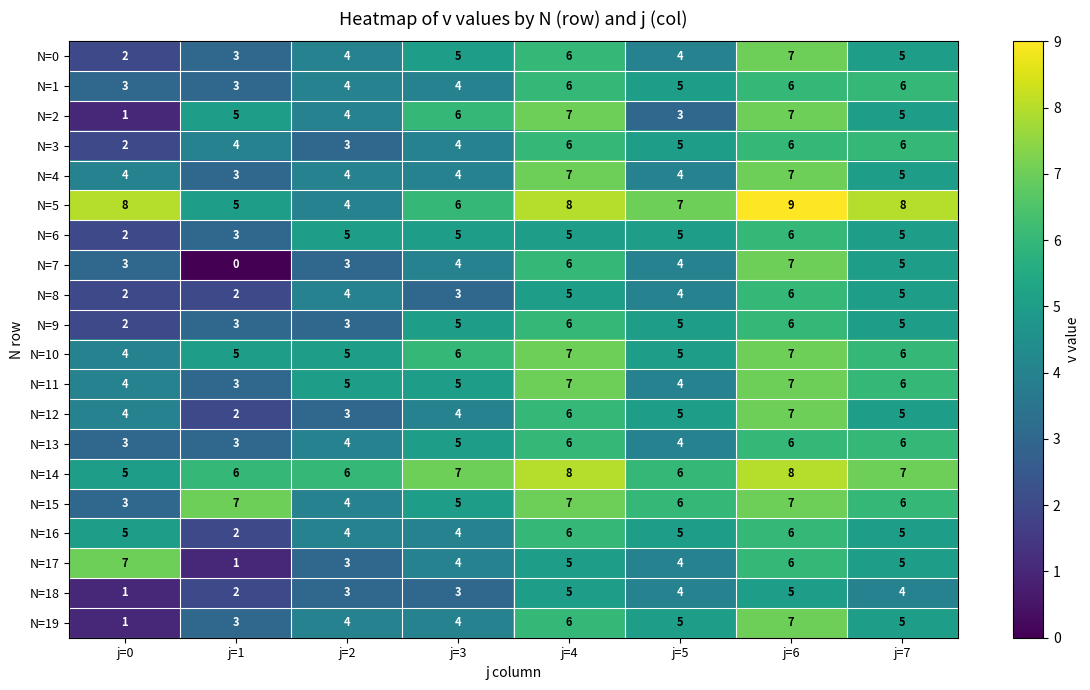

The value of N=2 at j=1 is 5. True or false?

True